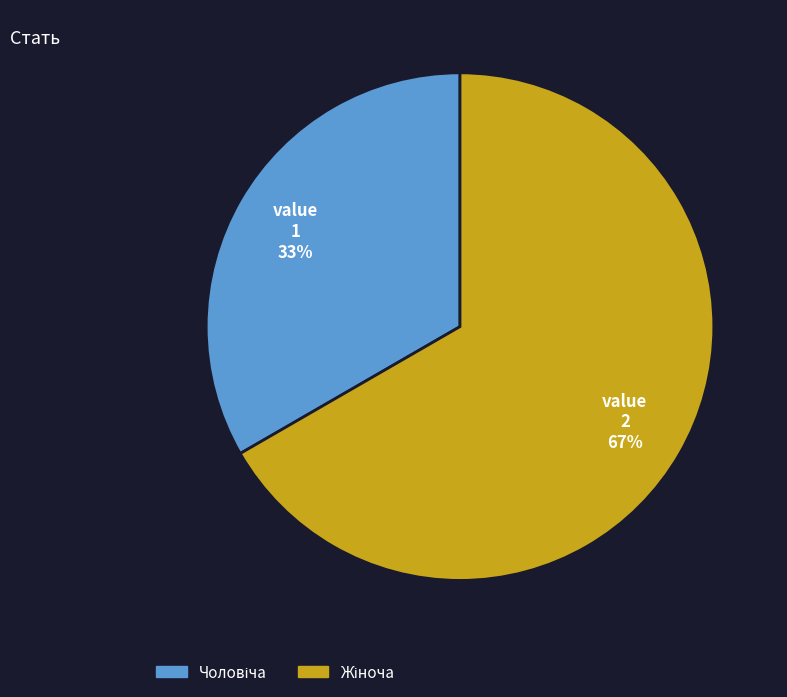

To the nearest percent, what is the average slice percentage?

50%